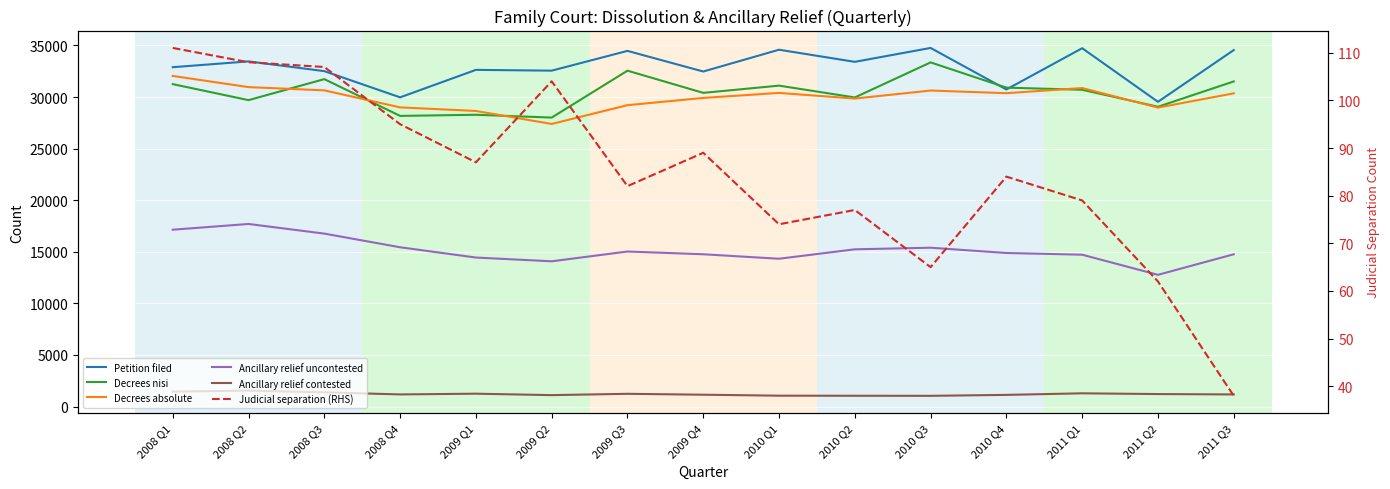

Reading right to left, extract all data points from this chart.

Petition filed: 34554	29540	34735	30735	34761	33414	34589	32476	34476	32560	32636	29972	32513	33456	32896
Decrees nisi: 31515	29059	30707	30914	33361	29962	31108	30407	32558	28011	28284	28173	31739	29702	31254
Decrees absolute: 30360	28978	30875	30375	30633	29854	30403	29915	29214	27393	28652	29000	30650	30964	32047
Ancillary relief uncontested: 14762	12768	14718	14884	15397	15241	14327	14761	15028	14079	14443	15440	16763	17698	17141
Ancillary relief contested: 1174	1210	1282	1130	1039	1045	1053	1146	1235	1106	1246	1175	1376	1544	1446
Judicial separation (RHS): 38	62	79	84	65	77	74	89	82	104	87	95	107	108	111